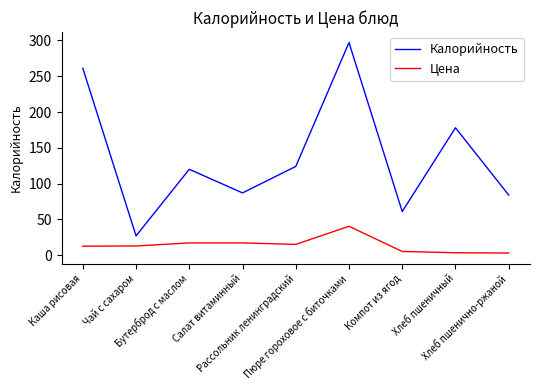

Rank the series by their maximum value, from lowest to highest.

Цена, Калорийность